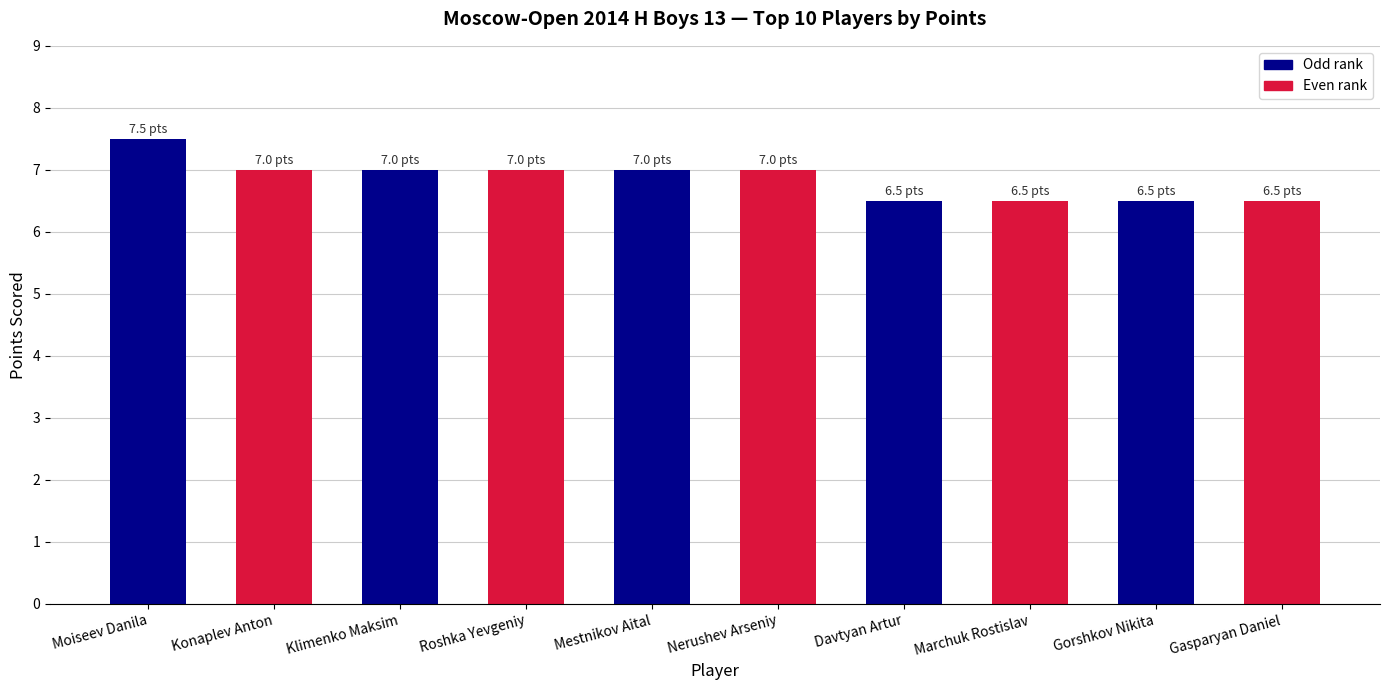

What position from the right is Mestnikov Aital?

6